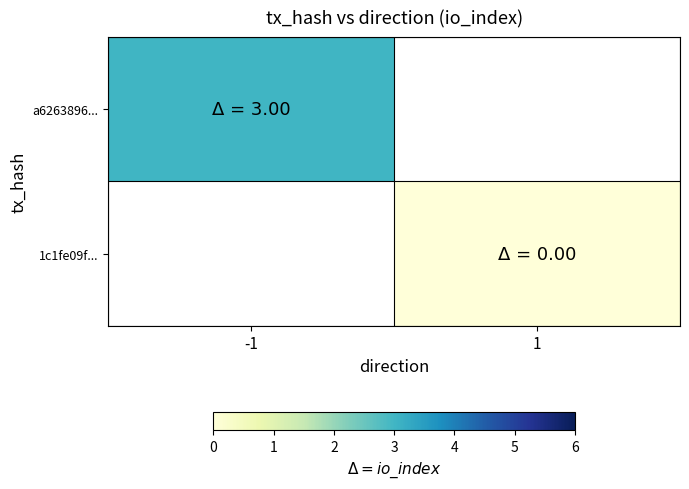

Where is a6263896... nearest to the value 3?

-1